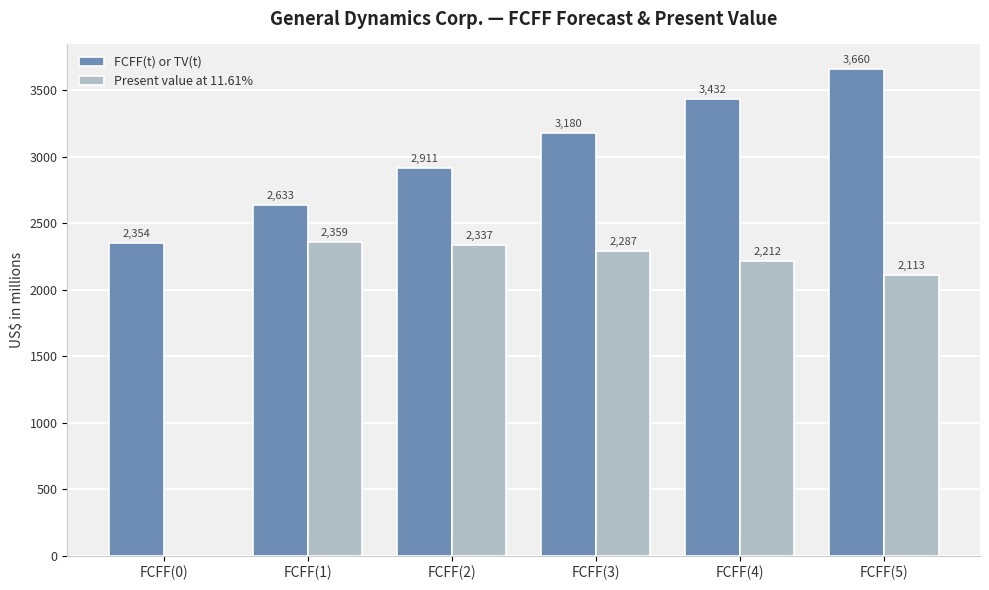

How many distinct data groups are displayed?

2